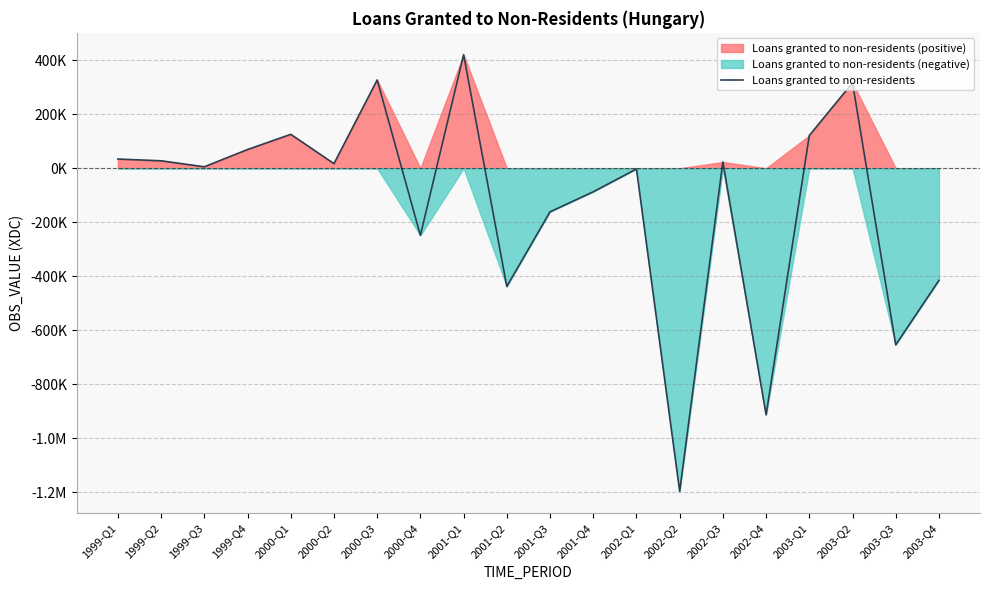

What is the smallest value displayed?

-1197287